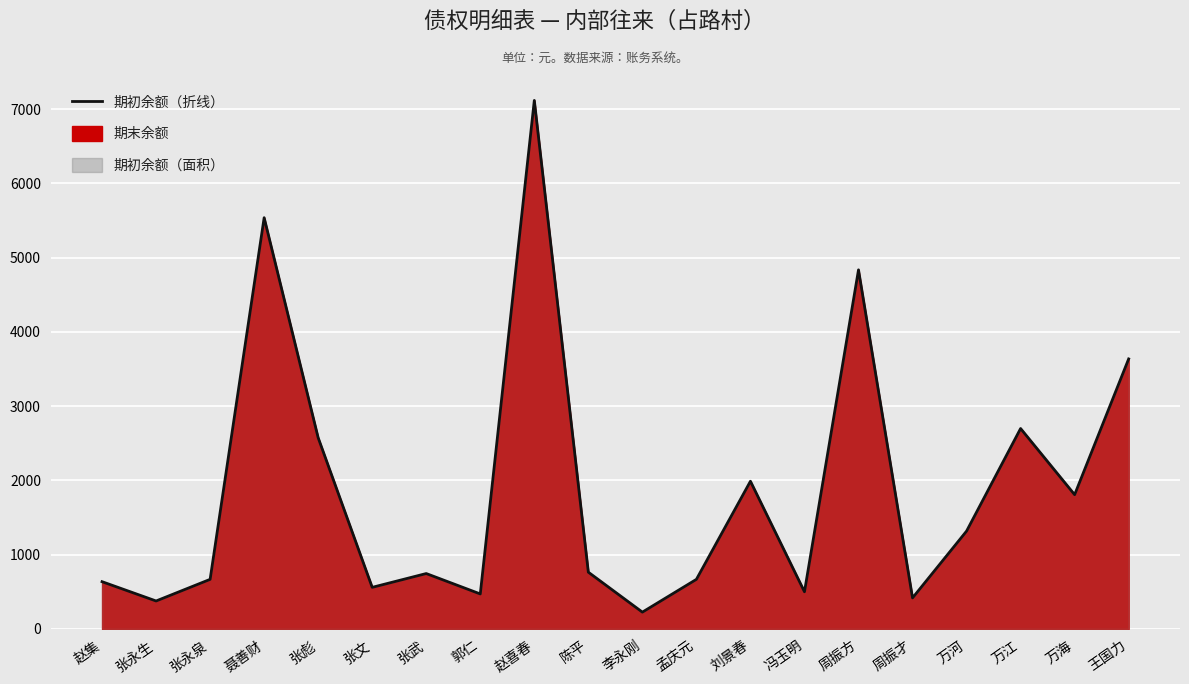

How many data points does each series have?

20